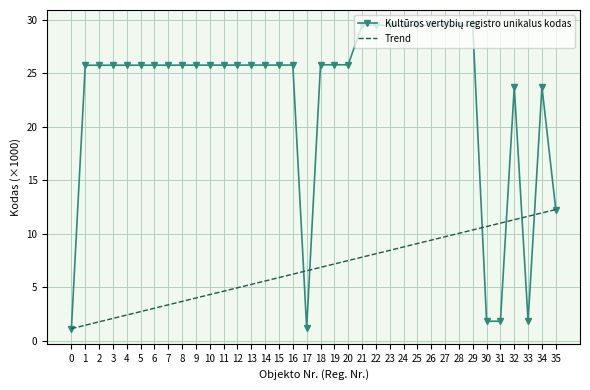

What is the maximum value shown in the chart?

29.5